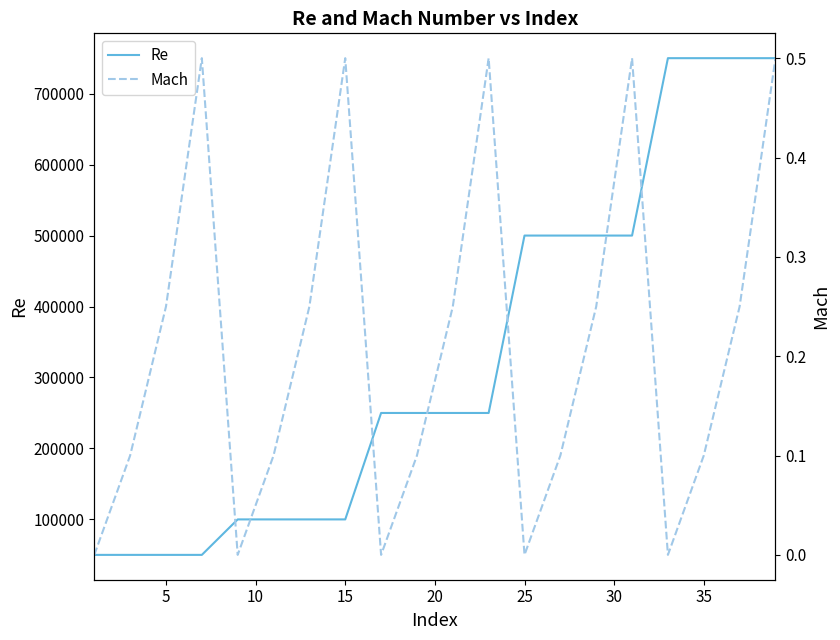

True or false: Re and Mach intersect in this chart.

False